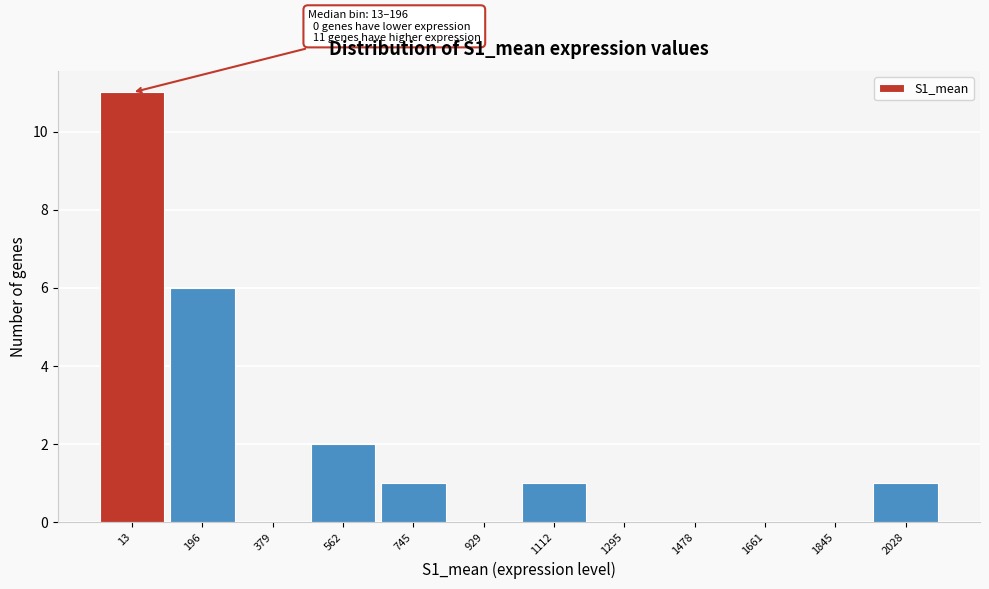

Reading left to right, what are all the values shown in this chart?

13=11	196=6	379=0	562=2	745=1	929=0	1112=1	1295=0	1478=0	1661=0	1845=0	2028=1